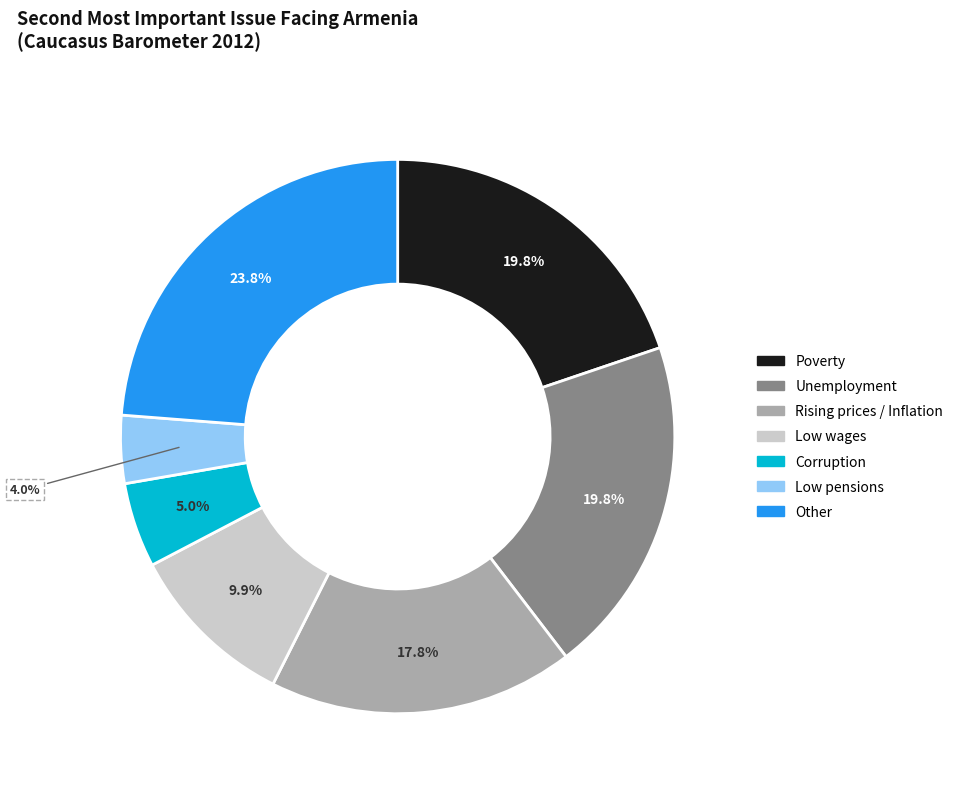

Combined, do Corruption and Unemployment account for over 50%?

No